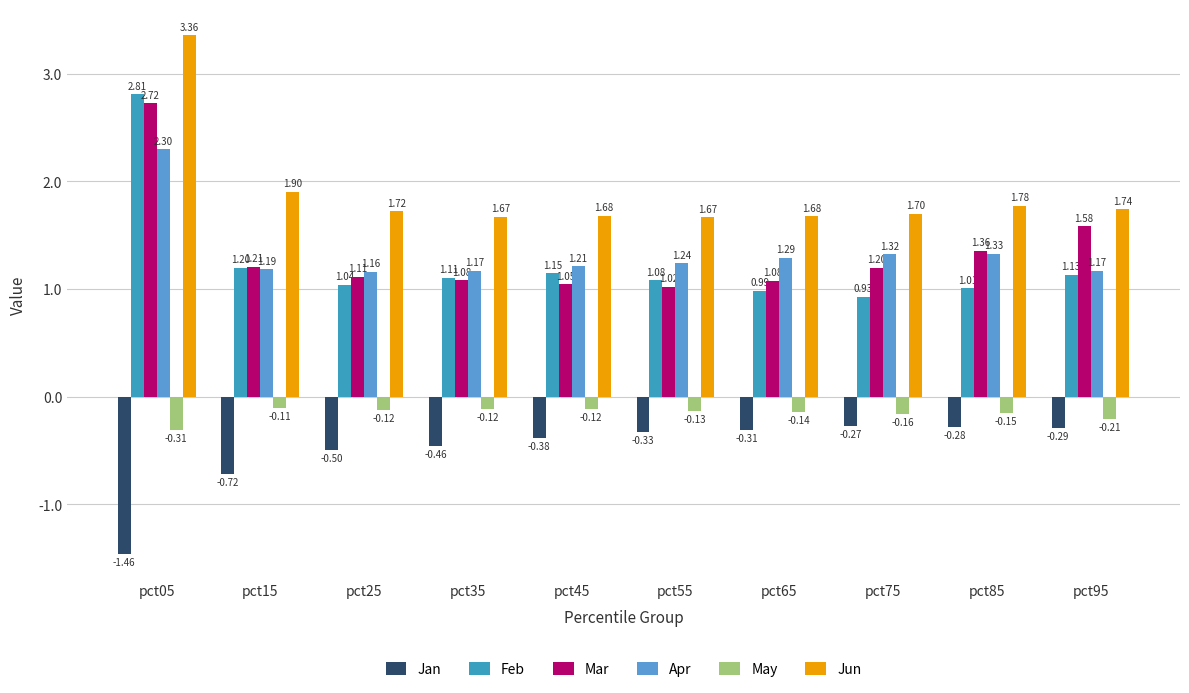

What is the average value of the Jun series?

1.9